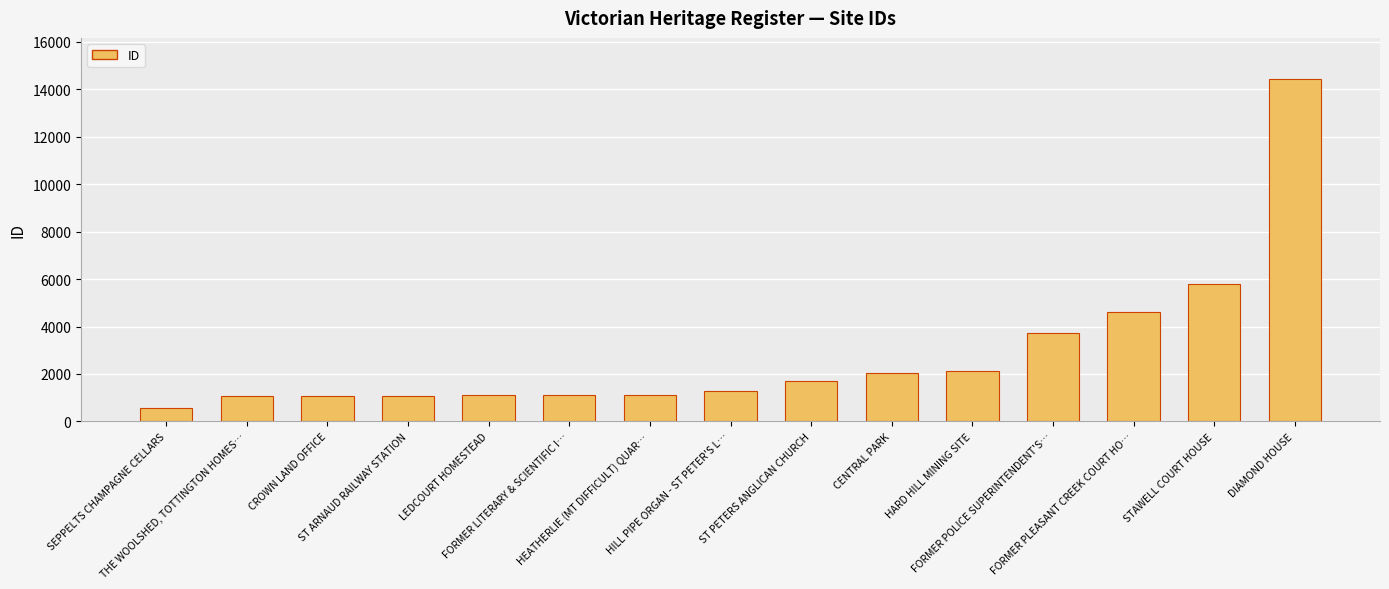

What is the difference between the values at ST ARNAUD RAILWAY STATION and HILL PIPE ORGAN - ST PETER'S L…?

190